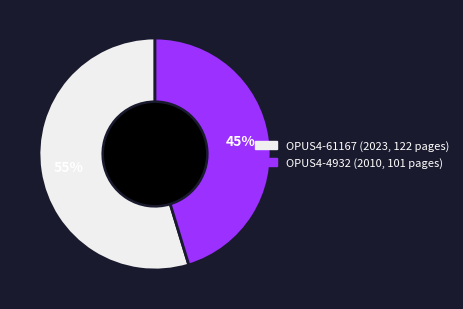

What percentage is the OPUS4-4932 slice, to the nearest percent?

45%